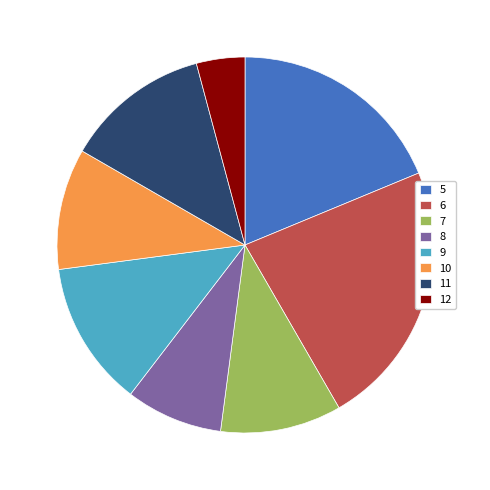

True or false: 8 accounts for 8% of the total.

True